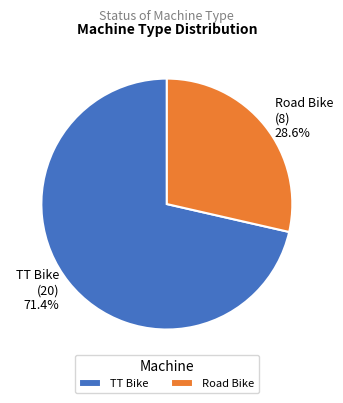

Does TT Bike account for over 50% of the chart?

Yes